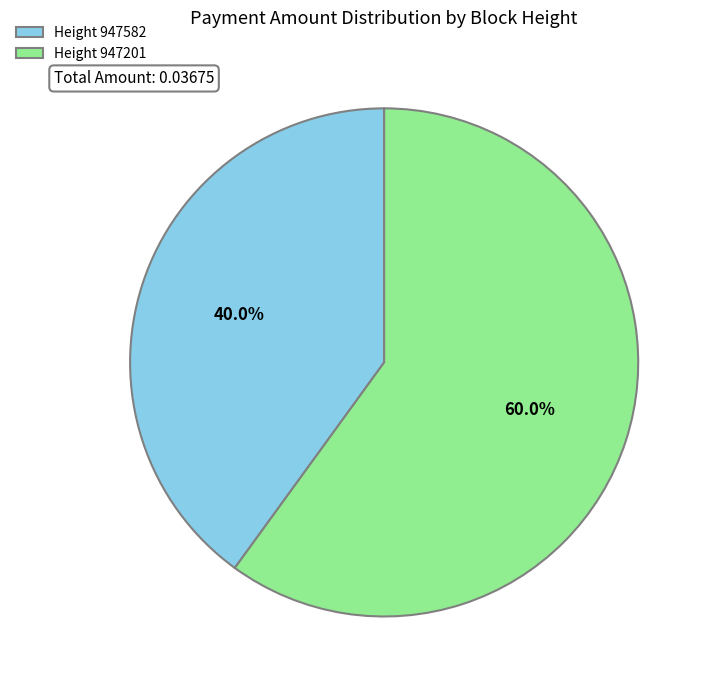

What is the total percentage of Height 947582 and Height 947201?

100.0%